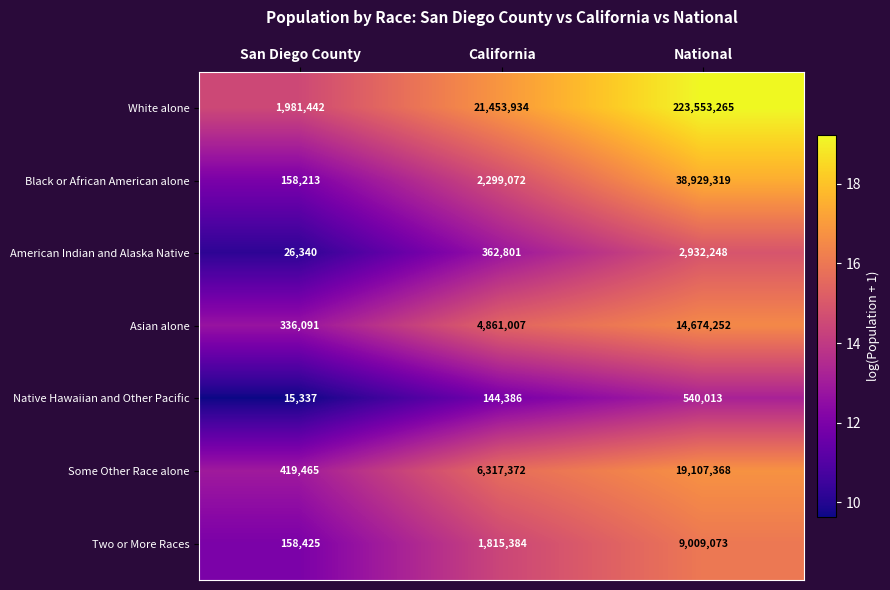

How many series are shown in this chart?

7